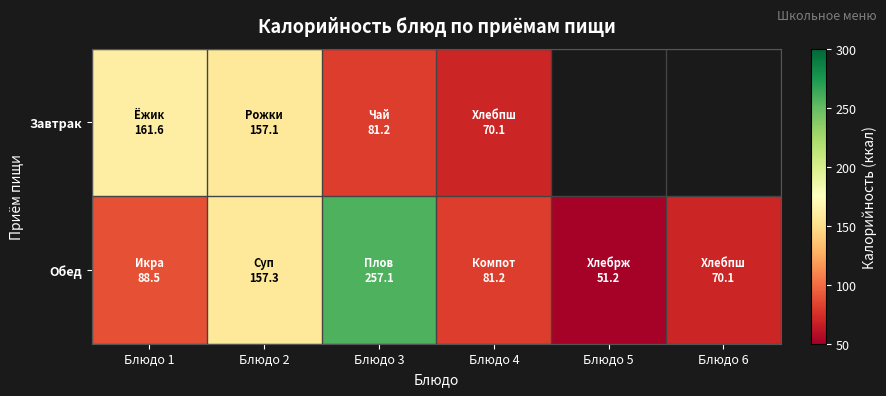

The value of Обед at Блюдо 3 is 364.5. True or false?

False